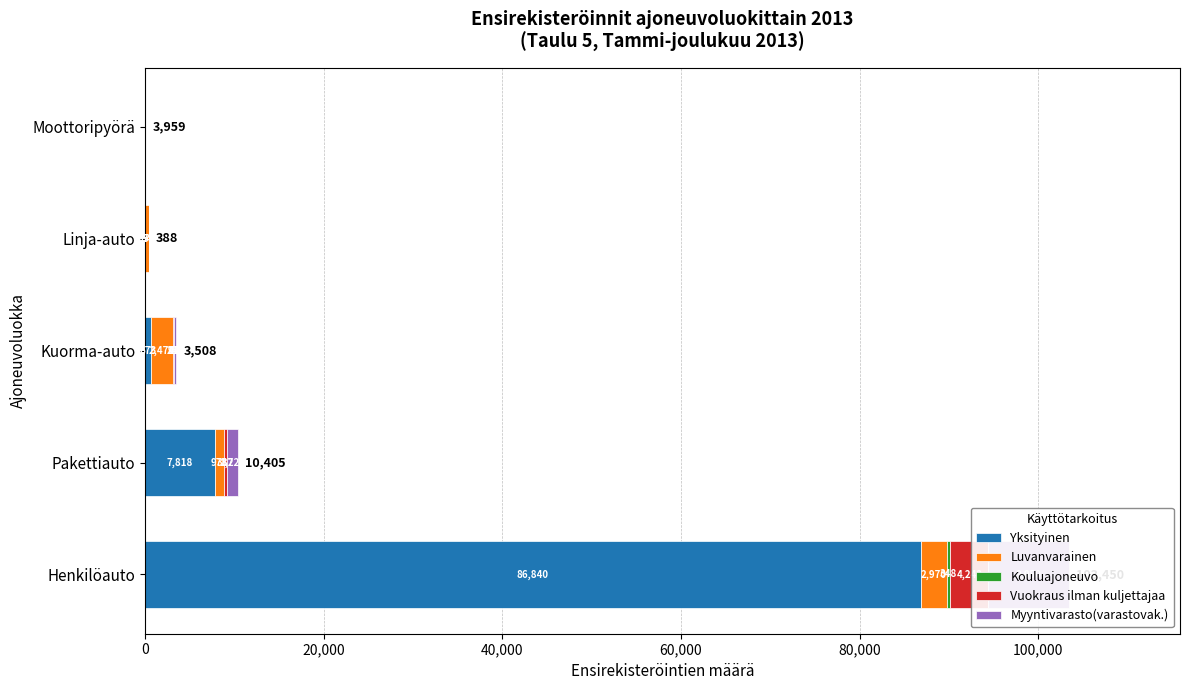

What is the value of the Myyntivarasto(varastovak.) bar at the 2nd from the left?

1227